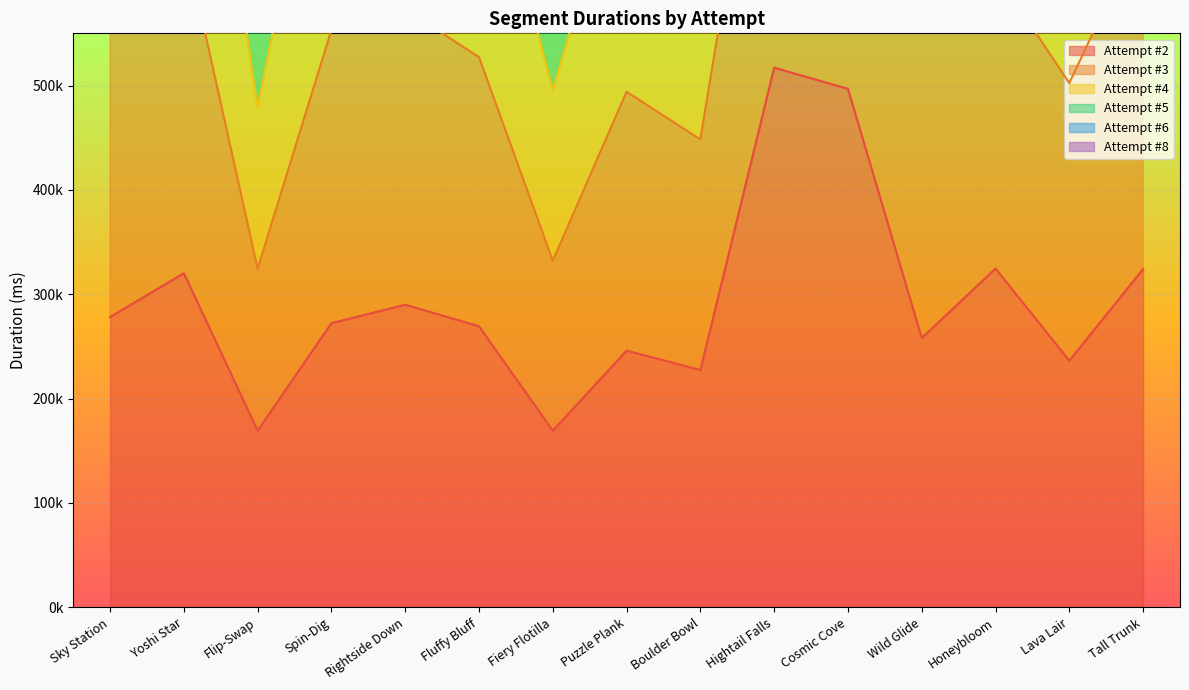

List the labels in order of Attempt #8 value, largest first.

Cosmic Cove, Hightail Falls, Tall Trunk, Yoshi Star, Rightside Down, Spin-Dig, Honeybloom, Sky Station, Wild Glide, Lava Lair, Fluffy Bluff, Puzzle Plank, Boulder Bowl, Fiery Flotilla, Flip-Swap